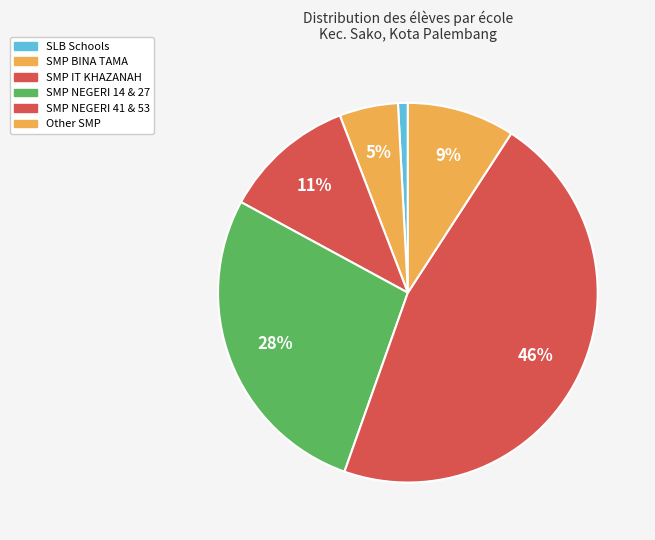

How many slices are in this pie chart?

6